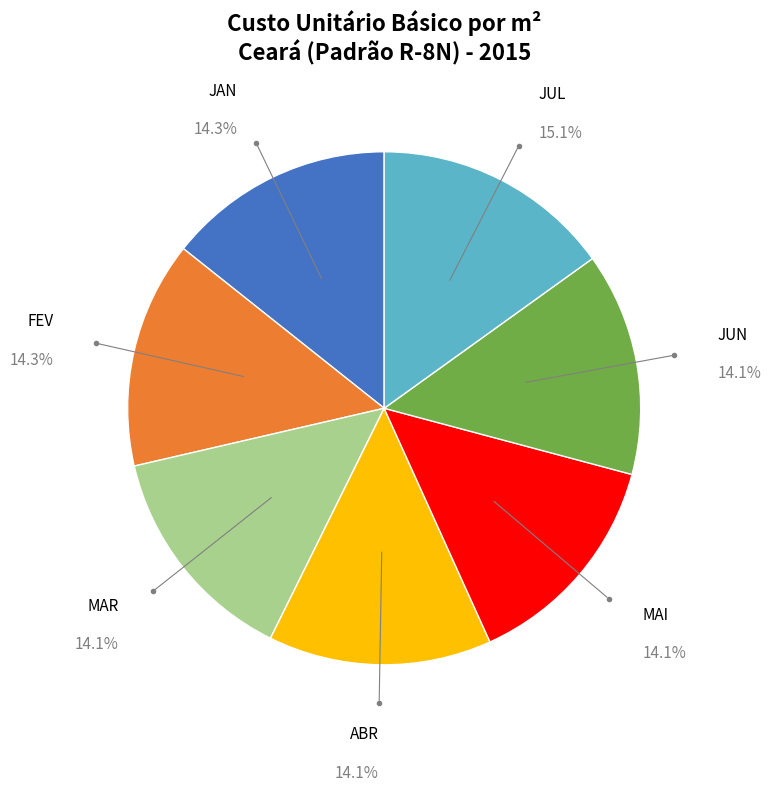

To the nearest percent, what is the combined percentage of JAN and MAI?

28%